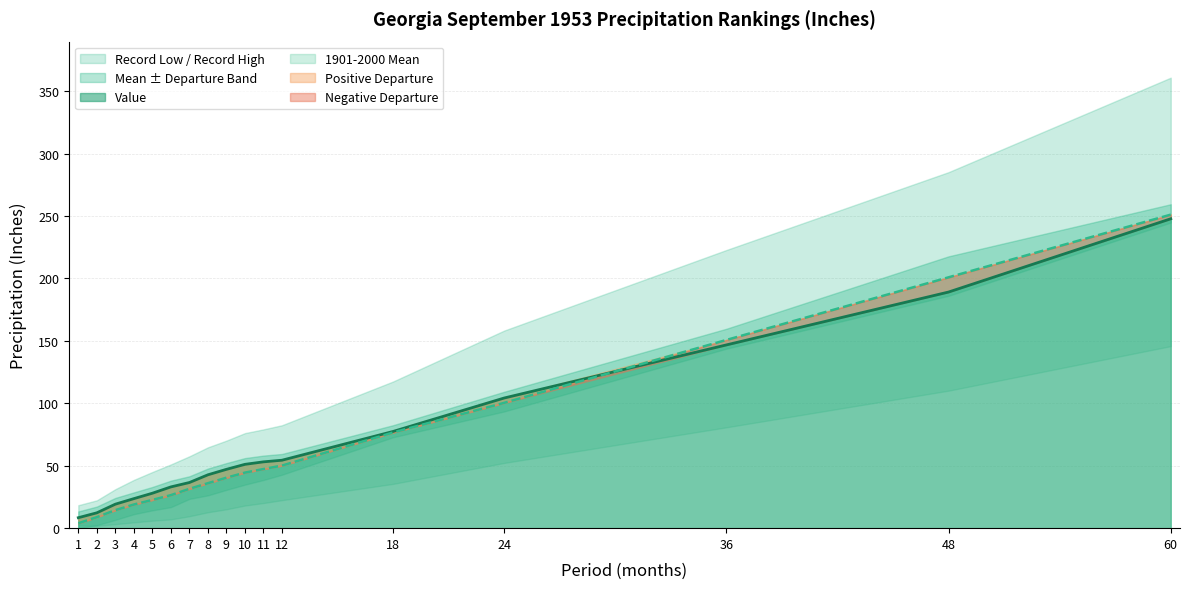

What is the lowest value of the Record Low series?

1.9